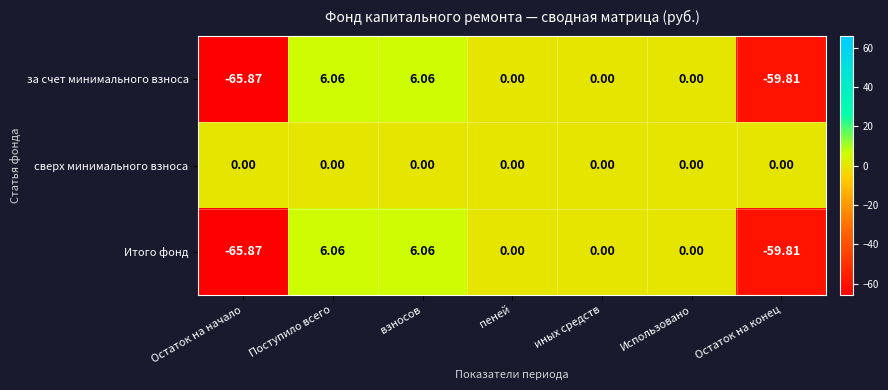

Is the value of сверх минимального взноса at Остаток на начало greater than the value of за счет минимального взноса at Поступило всего?

No